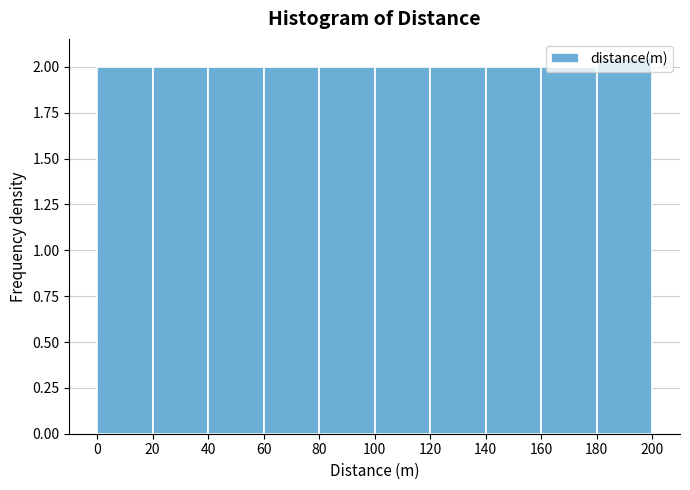

Reading left to right, transcribe this chart: for each bar, give the range it covers on the x-axis and its height. The values are not printed on the chart, so give them approximately, as read against the axis.

0 to 20: 2.00
20 to 40: 2.00
40 to 60: 2.00
60 to 80: 2.00
80 to 100: 2.00
100 to 120: 2.00
120 to 140: 2.00
140 to 160: 2.00
160 to 180: 2.00
180 to 200: 2.05